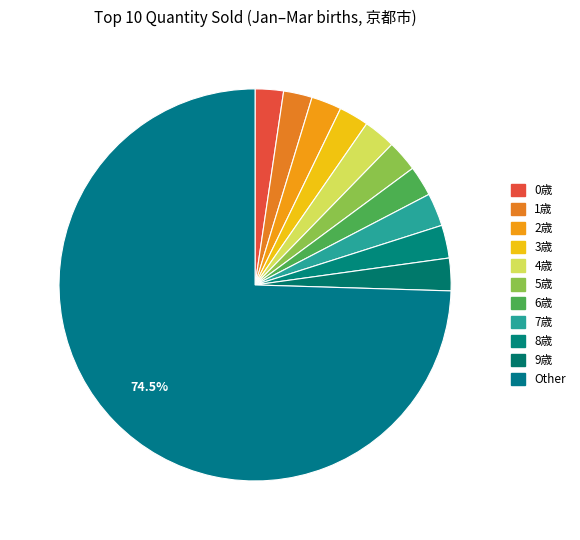

To the nearest percent, what is the average slice percentage?

9%